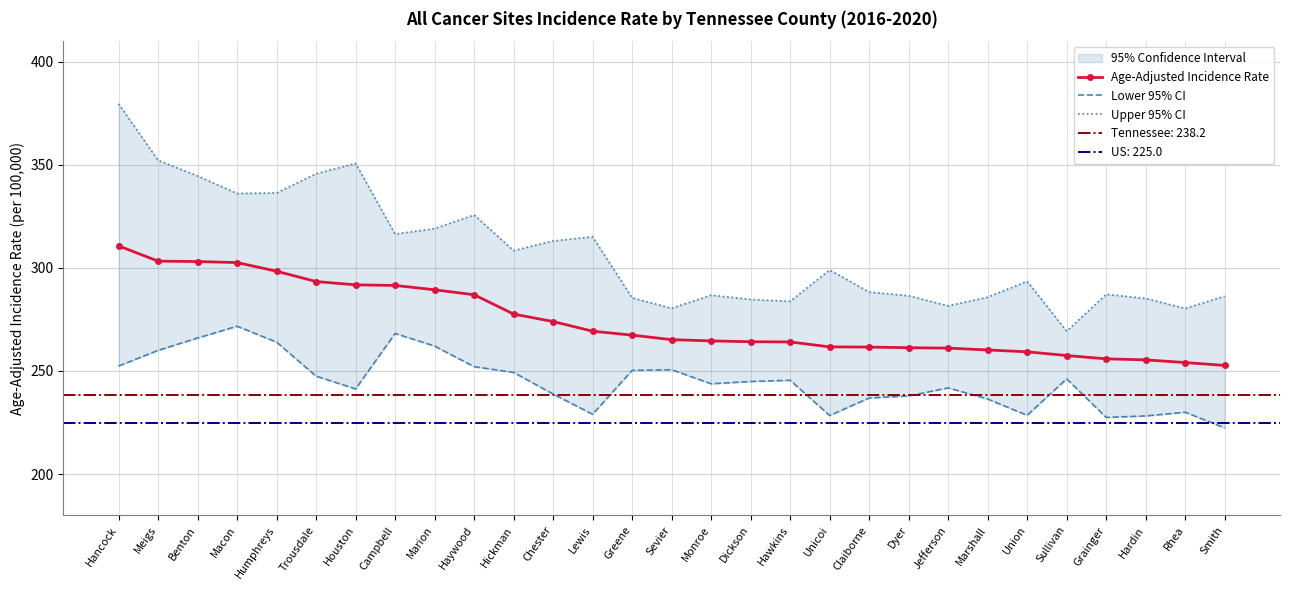

Which series has the largest range (max minus min)?

Upper 95% CI